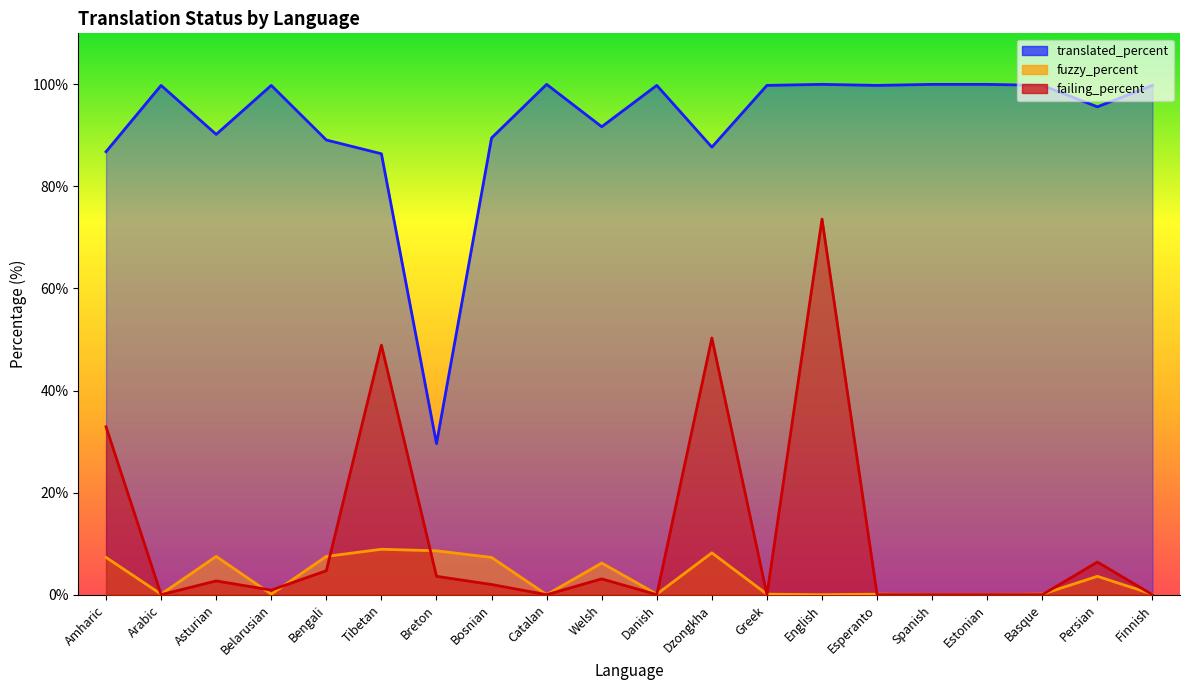

How many interior local valleys does the fuzzy_percent series have?

5